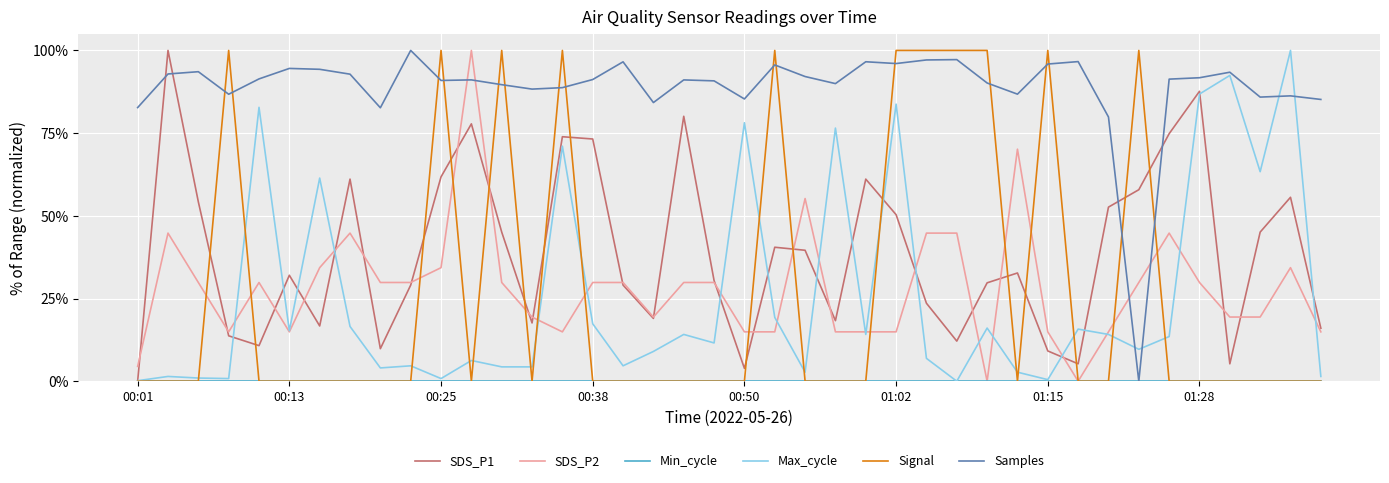

True or false: Samples and SDS_P1 intersect in this chart.

True